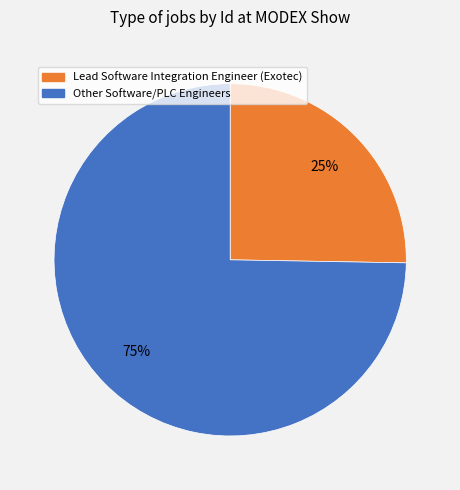

To the nearest percent, what is the average slice percentage?

50%